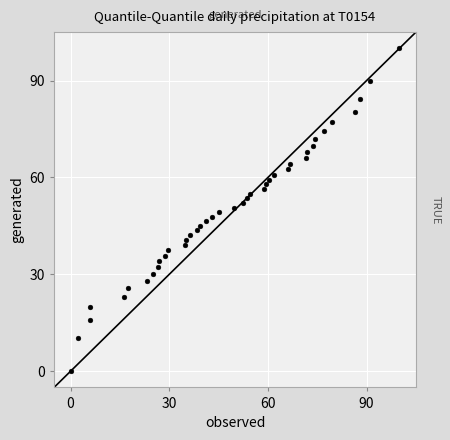

What is the range of Y values (max minus min)?

100.0